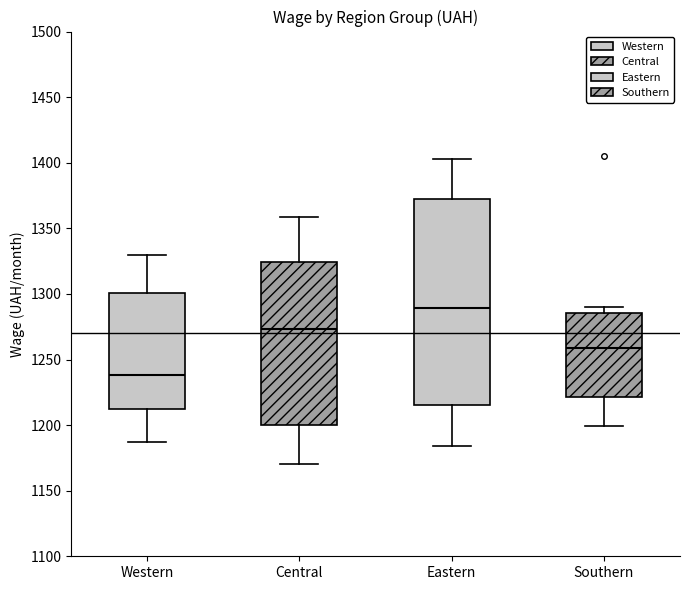

Where does the upper whisker of the box for Western end on the y-axis? The values are not printed on the chart, so give them approximately, as read against the axis.

1330